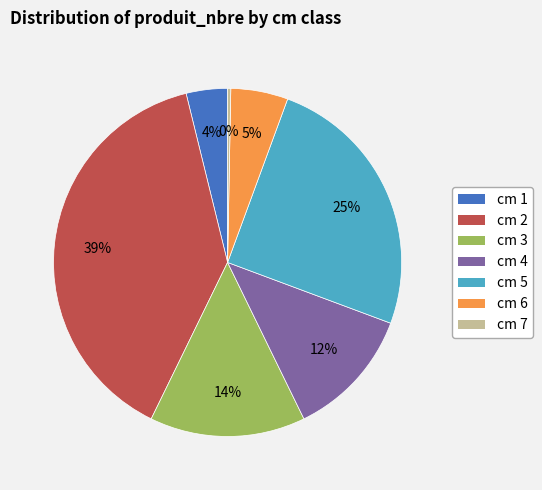

Is there a majority slice in this chart?

No